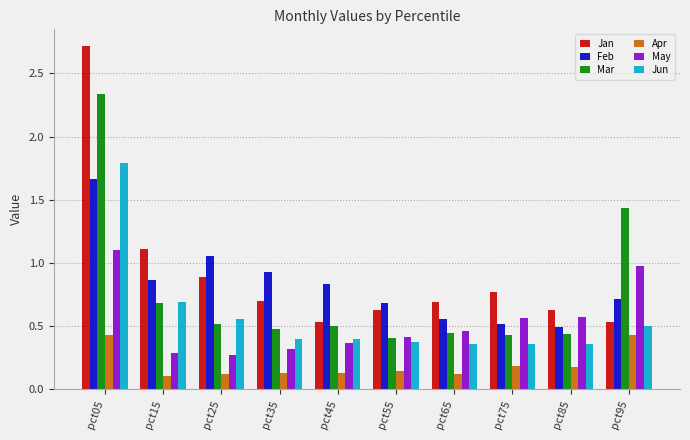

Which series has the widest spread of values?

Jan